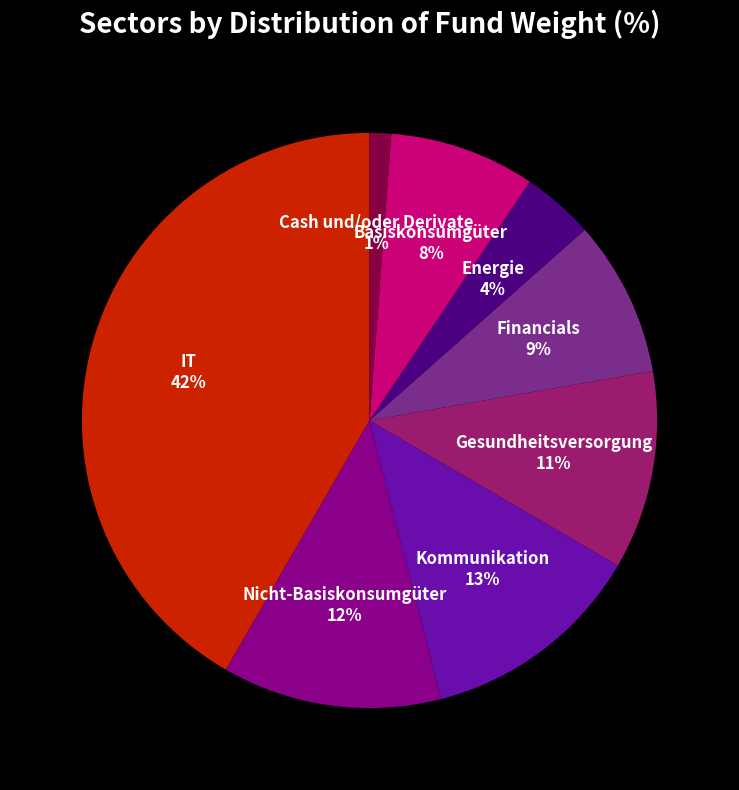

Combined, do IT and Cash und/oder Derivate account for over 50%?

No